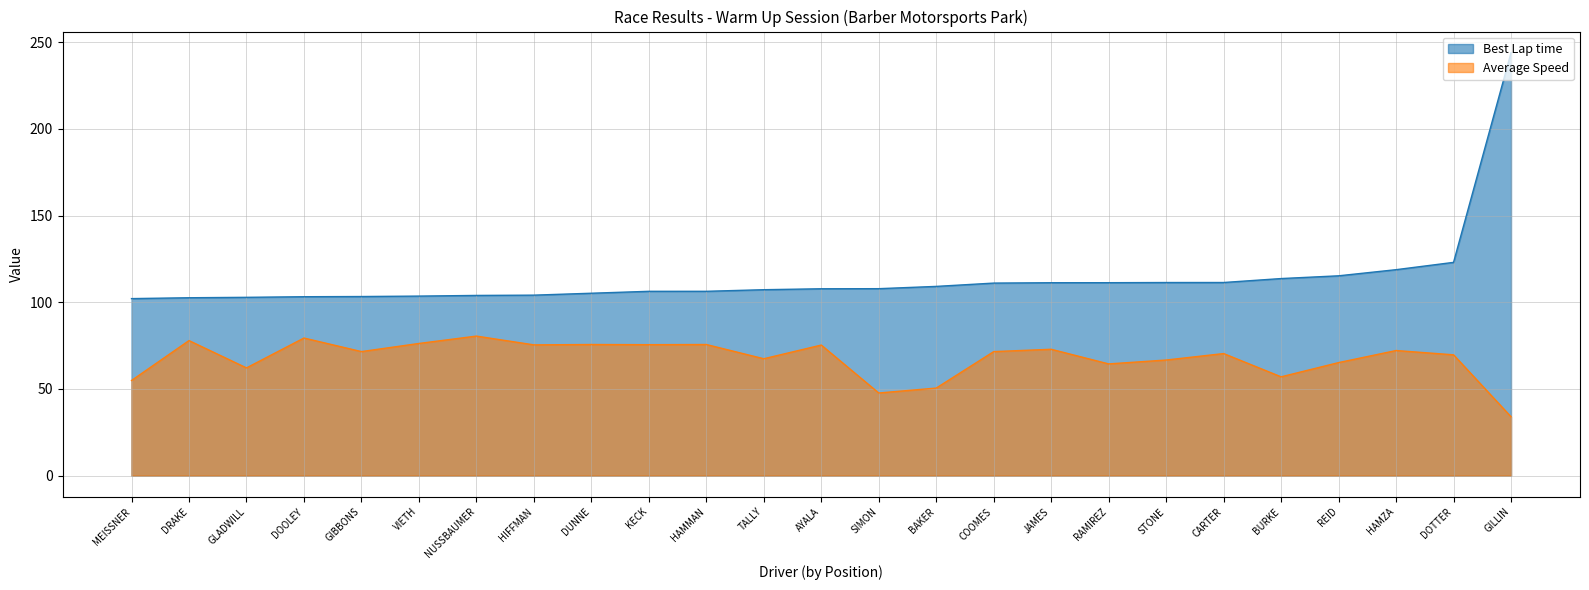

How many lines are shown in the chart?

2